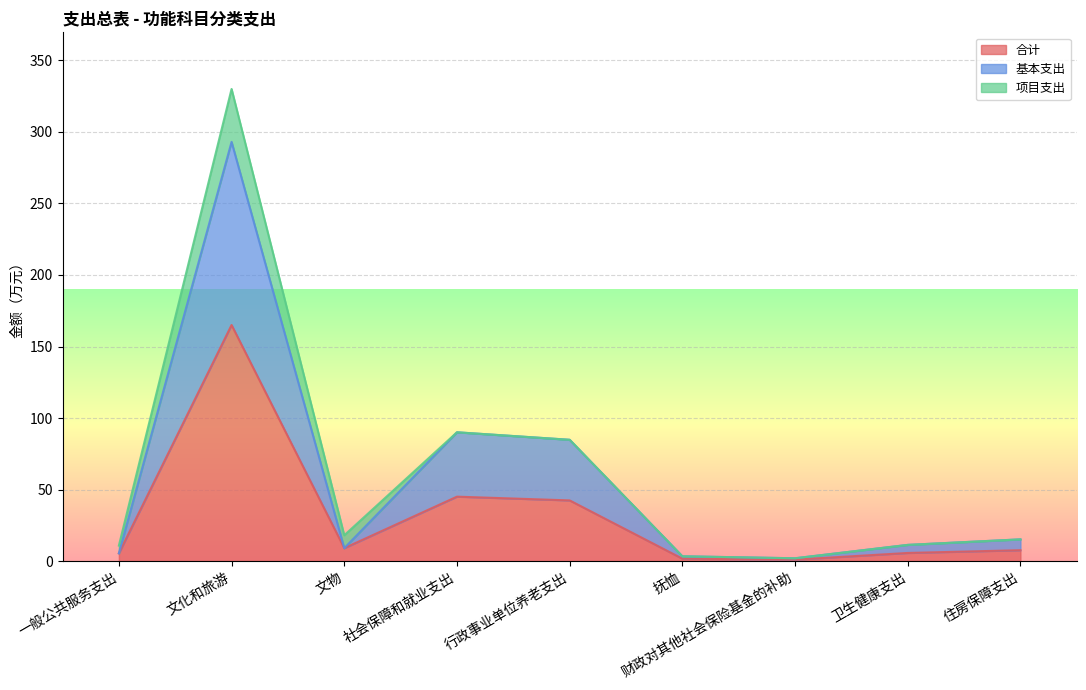

The 基本支出 series shows 90.0 at 社会保障和就业支出. True or false?

True